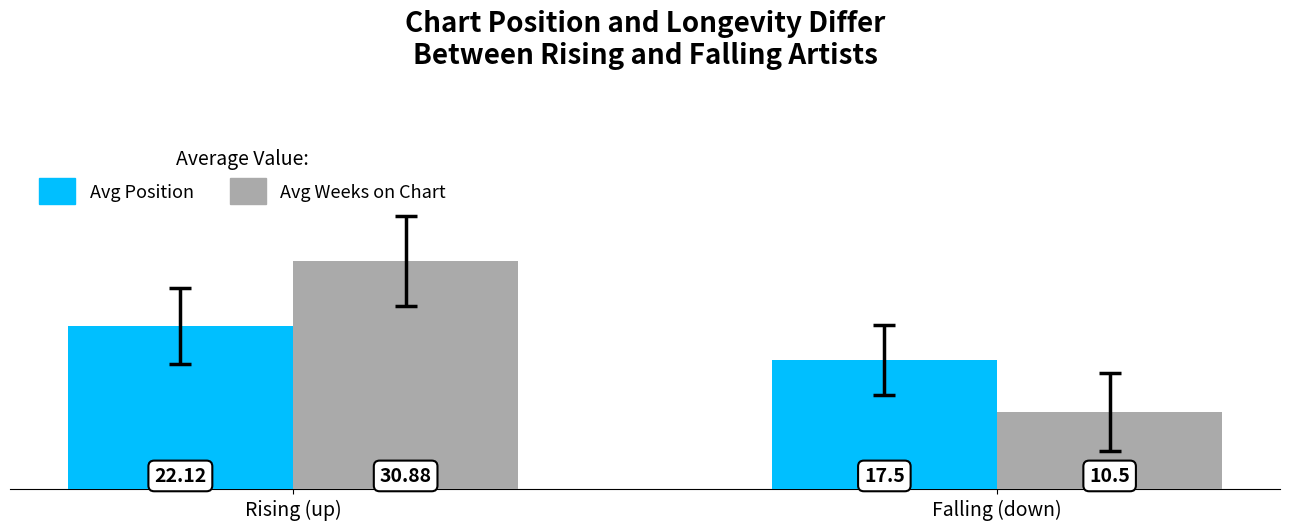

Reading right to left, transcribe all the data shown in this chart.

Avg Position: Falling (down)=17.5	Rising (up)=22.1
Avg Weeks on Chart: Falling (down)=10.5	Rising (up)=30.9